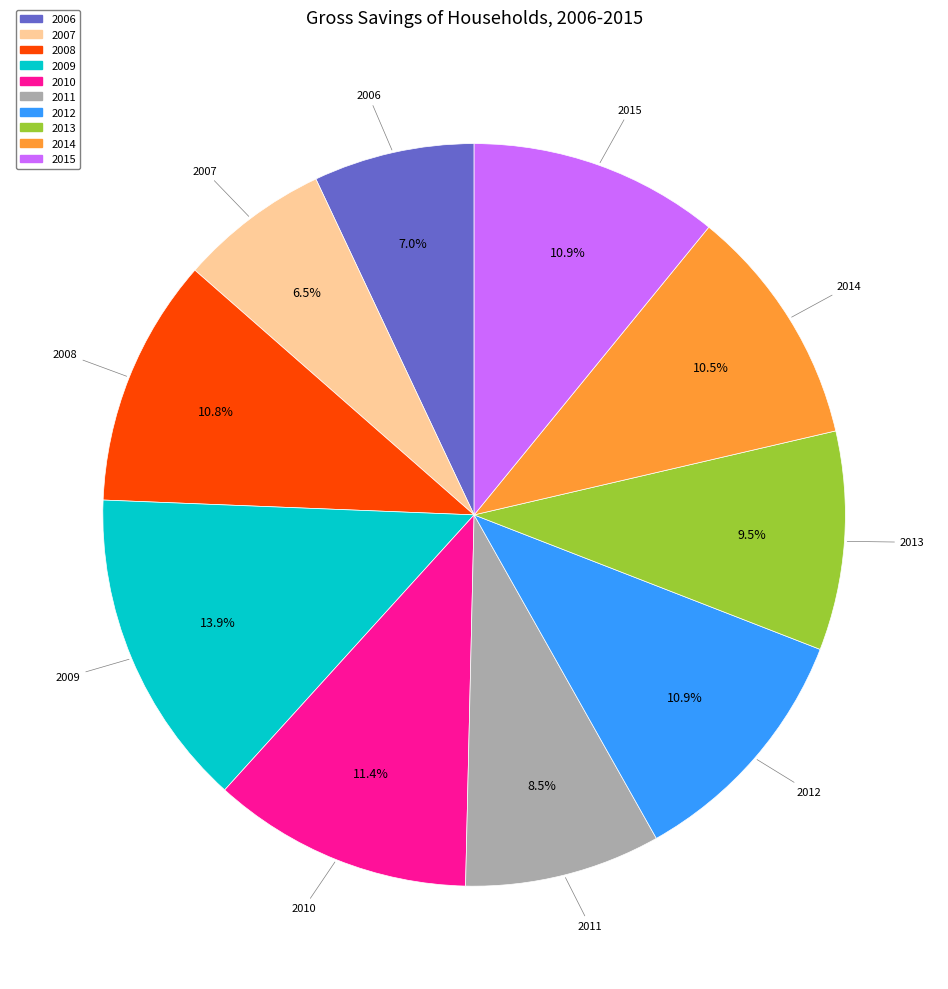

How many slices are in this pie chart?

10